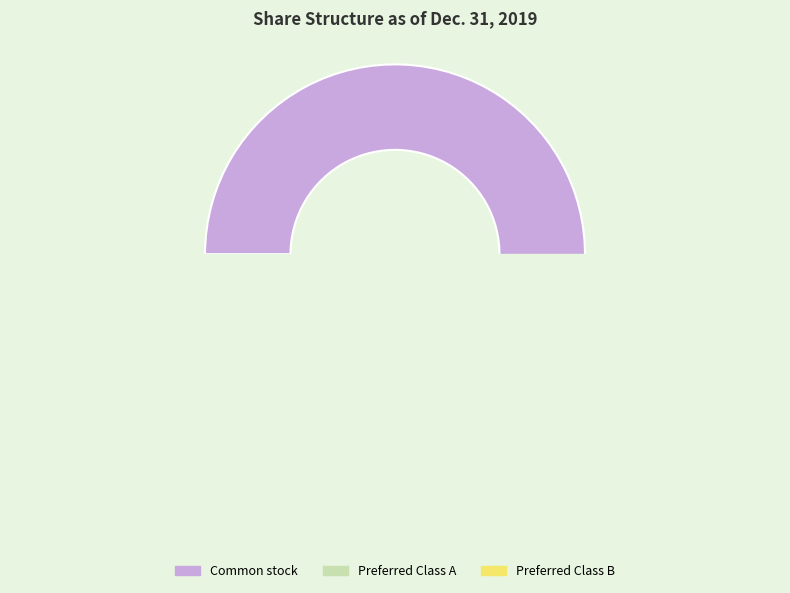

Between Preferred Class A shares outstanding and Preferred Class B shares outstanding, which is larger?

Preferred Class B shares outstanding